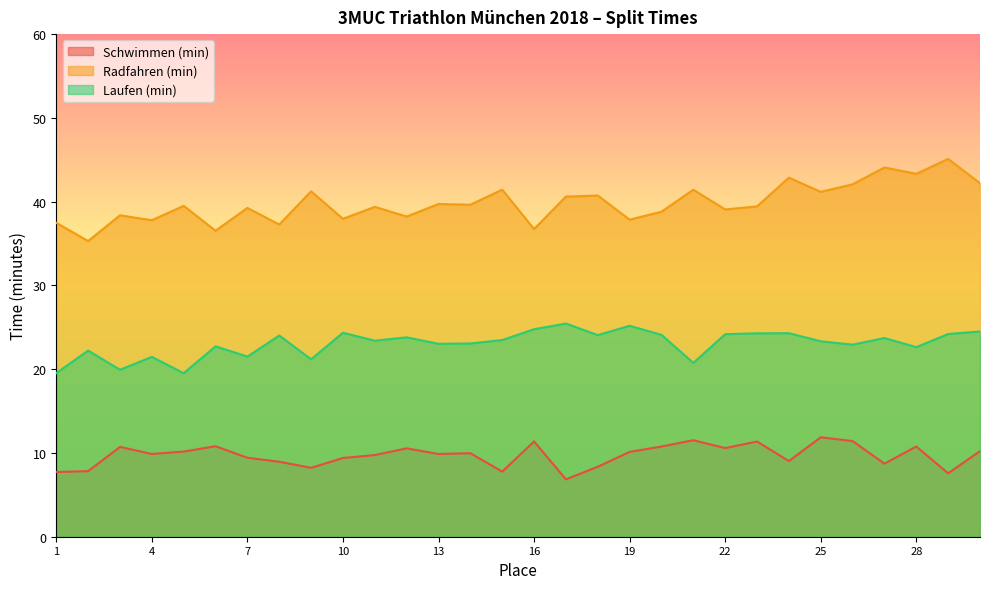

Rank the series by their average value, from highest to lowest.

Radfahren (min), Laufen (min), Schwimmen (min)